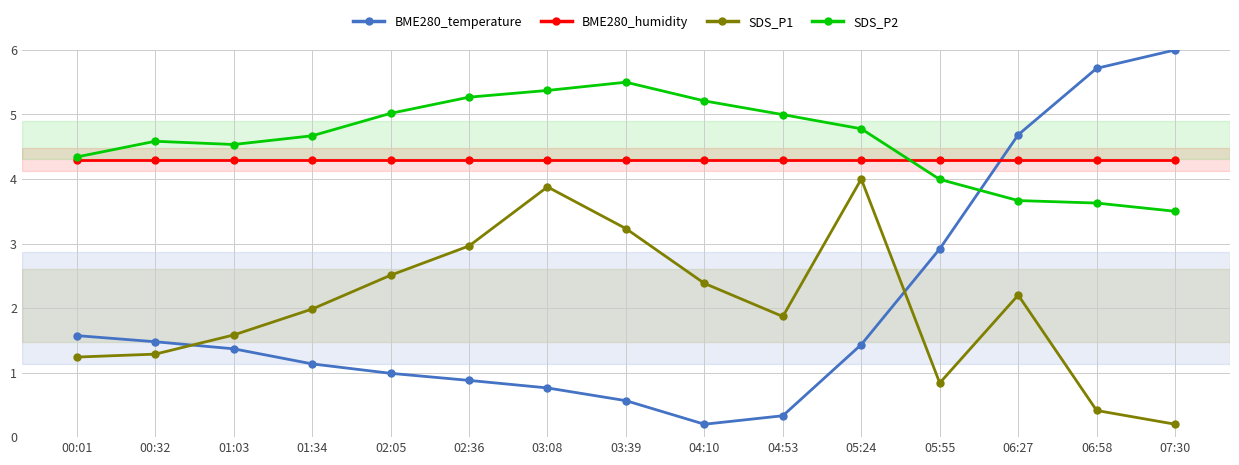

What is the maximum value for SDS_P1?

4.0